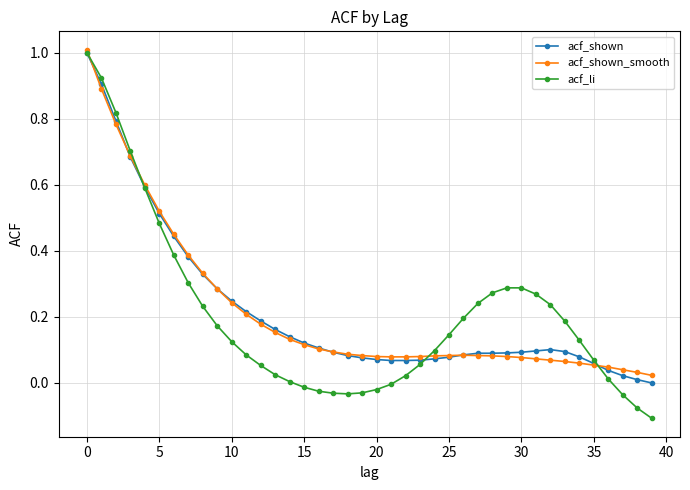

Which series has the largest range (max minus min)?

acf_li